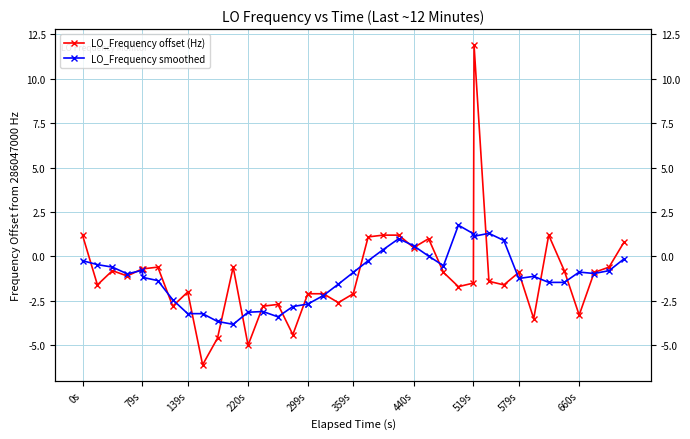

In LO_Frequency smoothed, how many points are lower than both neighbors (excluding endpoints)?

7